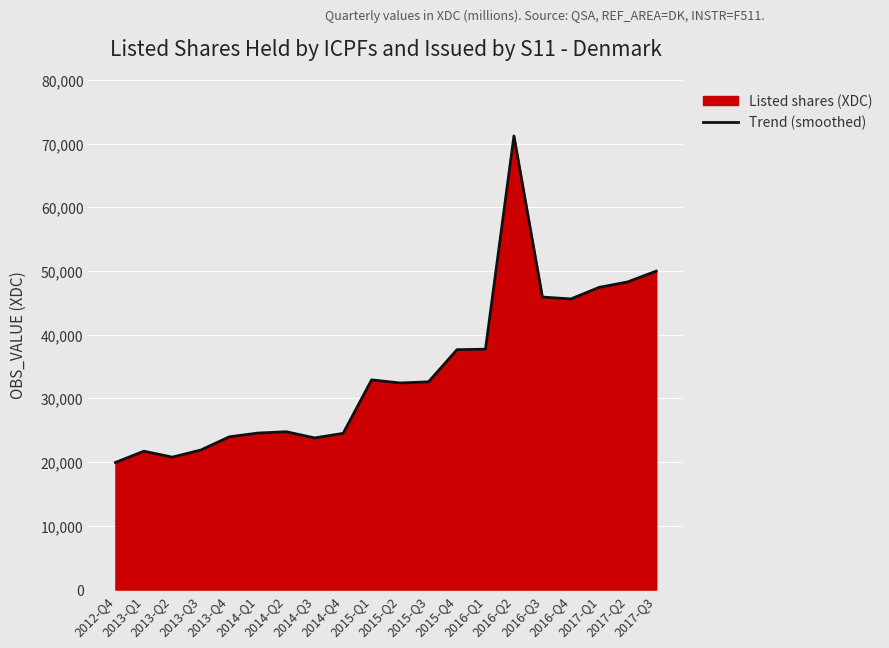

What value does the data have at 2014-Q3, to the nearest 50?

23800